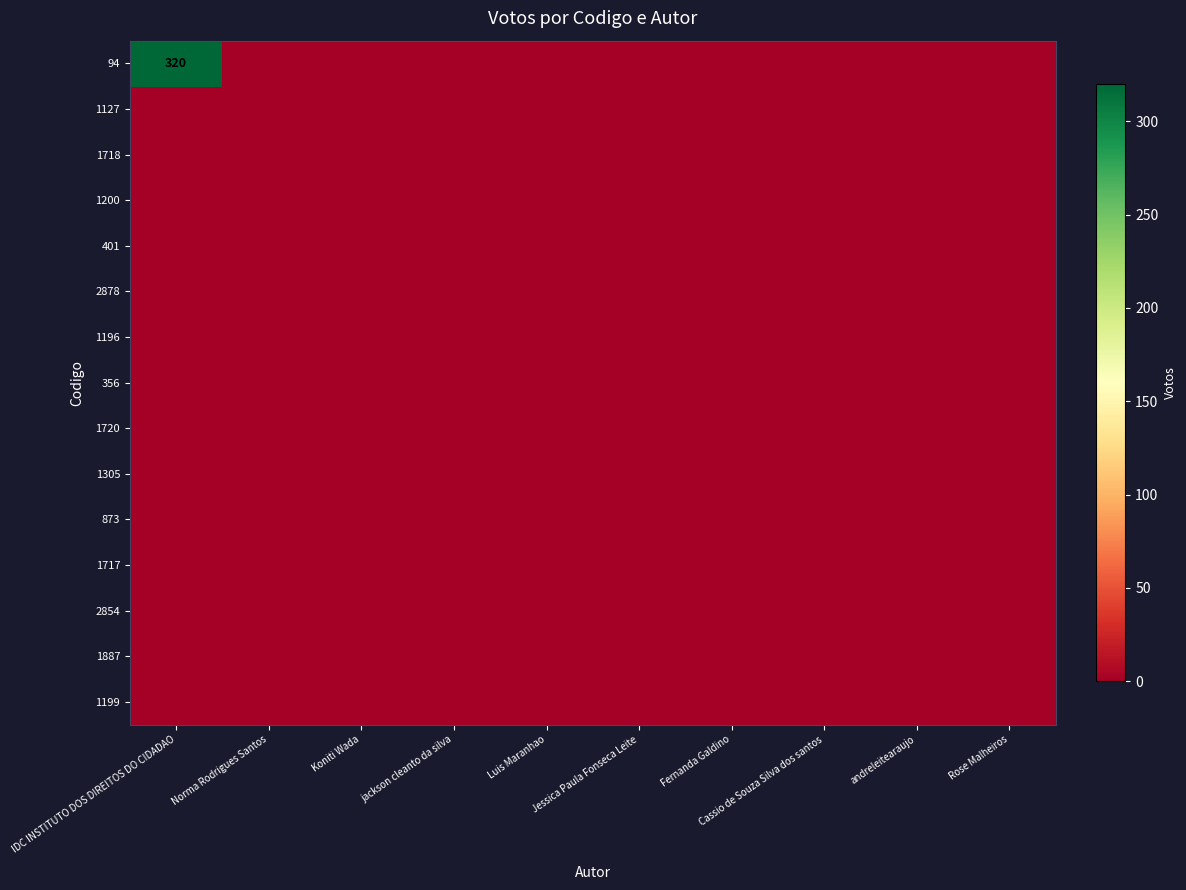

Is it true that 94 equals 320 at IDC INSTITUTO DOS DIREITOS DO CIDADAO?

True